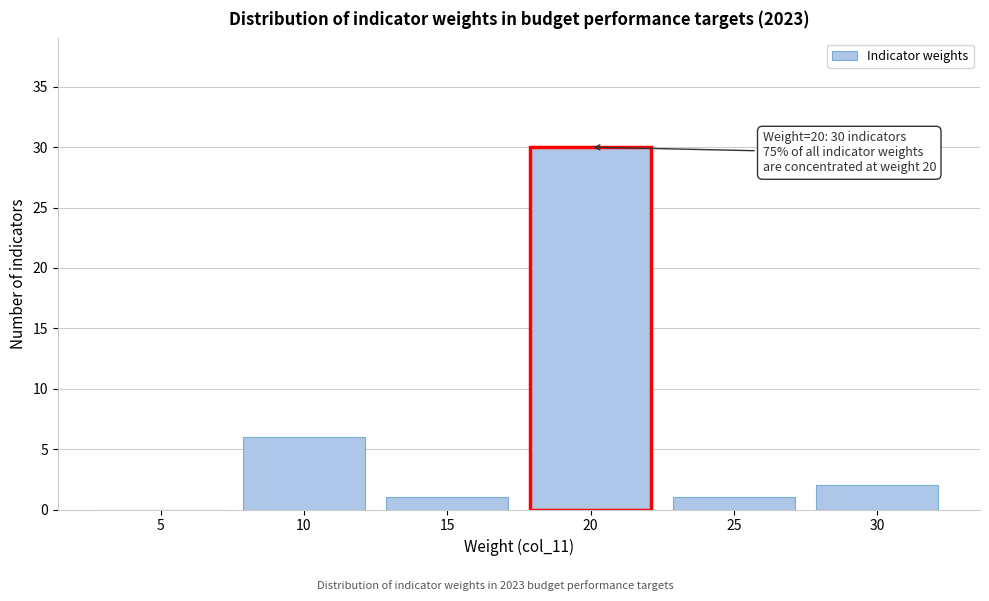

Reading left to right, extract all data points from this chart.

5=0	10=6	15=1	20=30	25=1	30=2